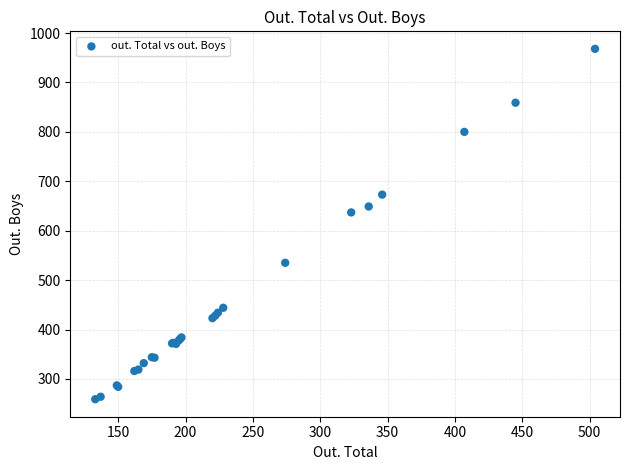

What Y value in the scatter plot is closest to 613?

637